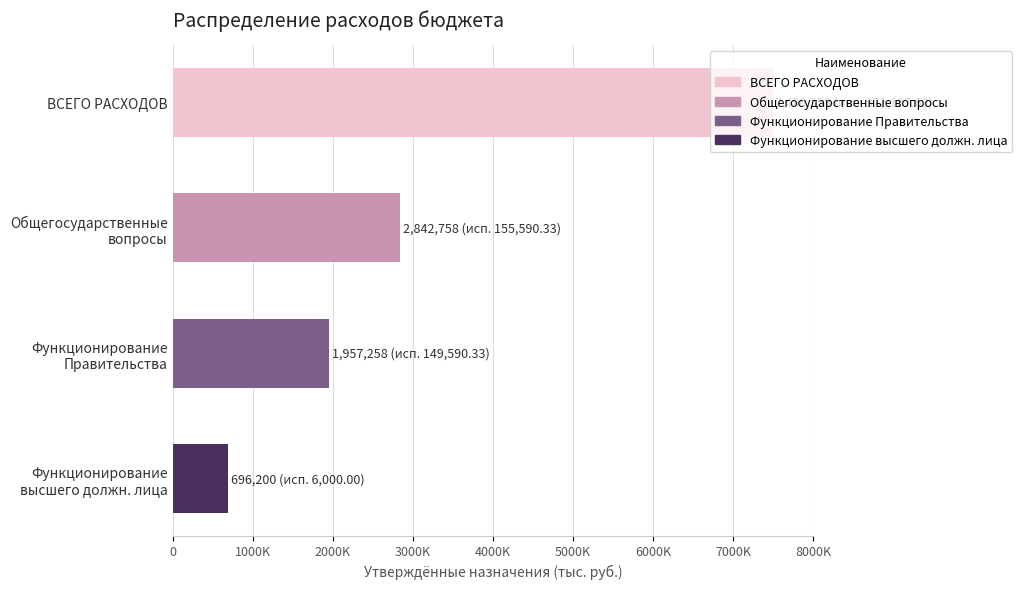

Does the chart contain any negative values?

No